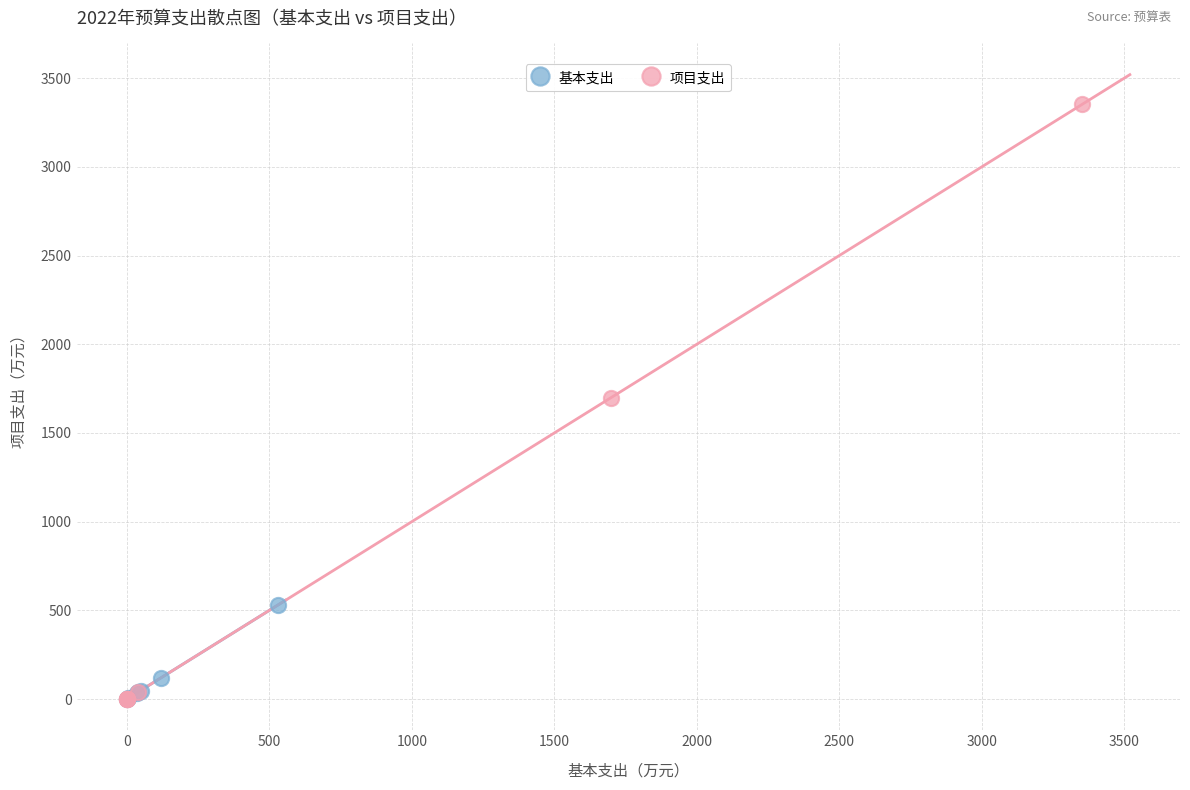

Which series has the largest Y range (max minus min)?

项目支出